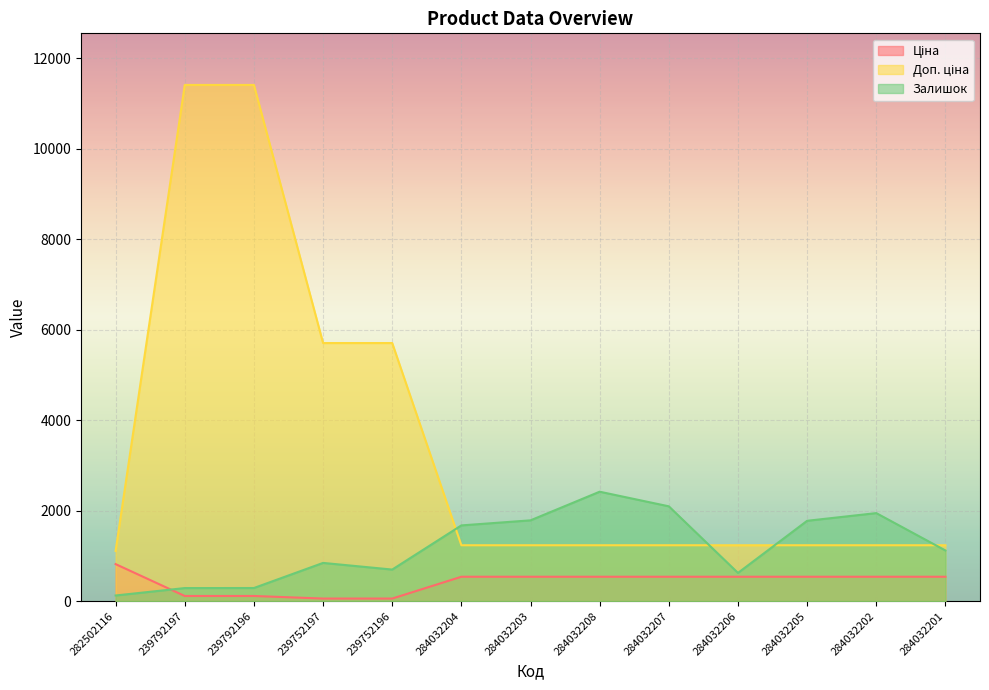

What position from the left is 239792197?

2